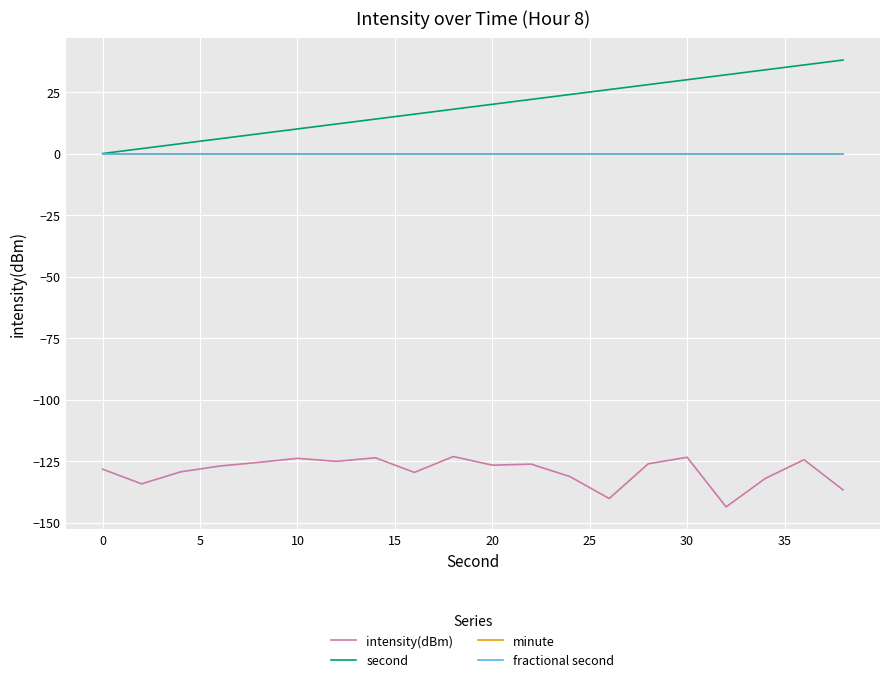

Does the chart display data point markers on the line(s)?

No